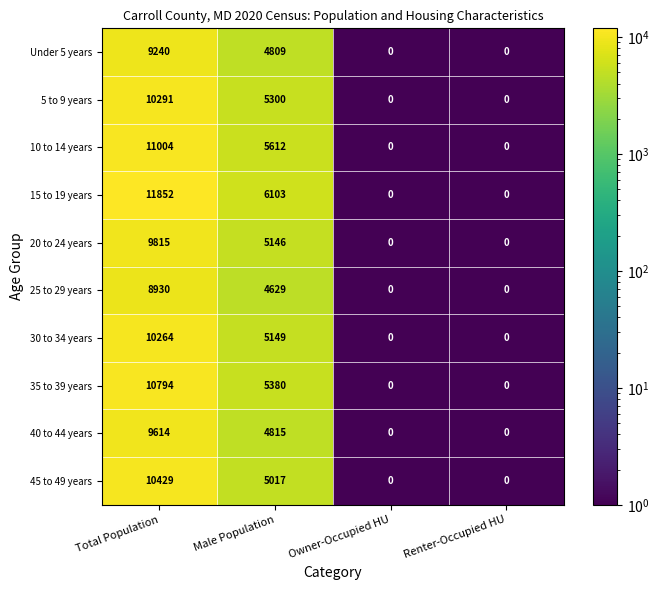

How many distinct data groups are displayed?

10